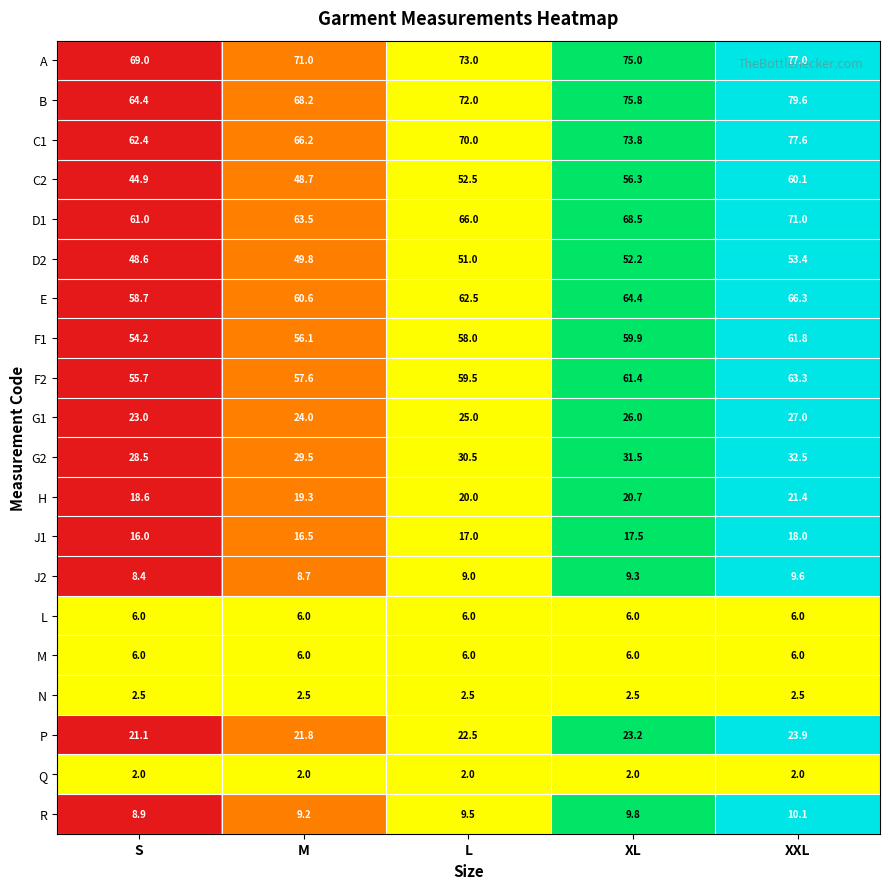

How many distinct data groups are displayed?

20